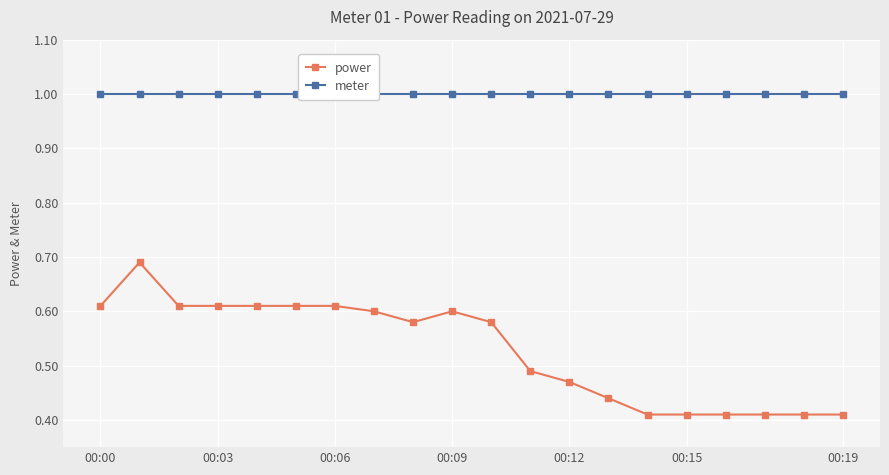

Count the power values in the range 0 to 1.

20